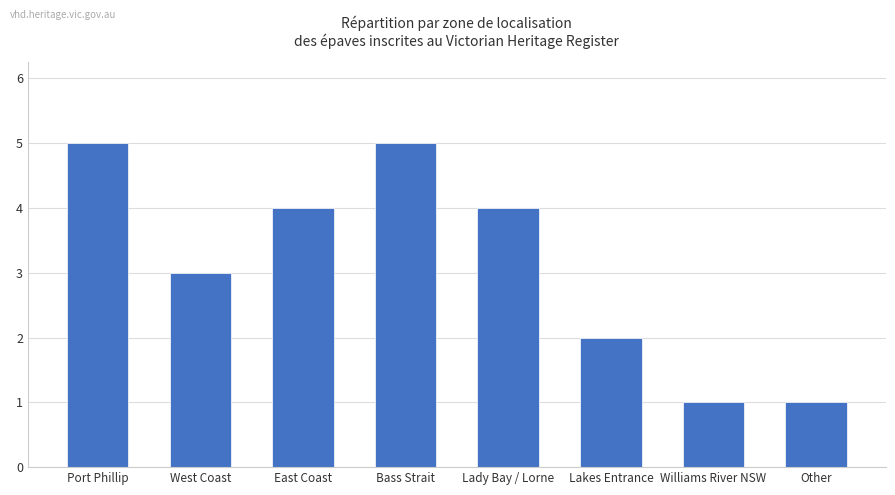

Reading right to left, what are all the values shown in this chart?

1	1	2	4	5	4	3	5